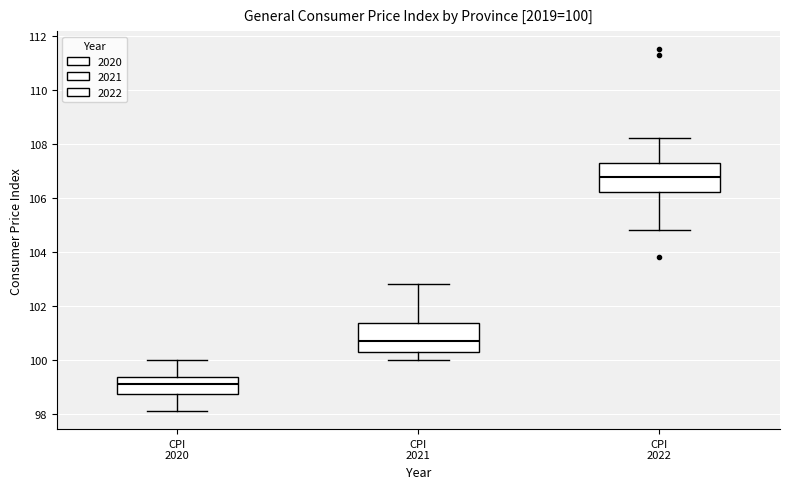

Which box has the highest median line?

CPI 2022